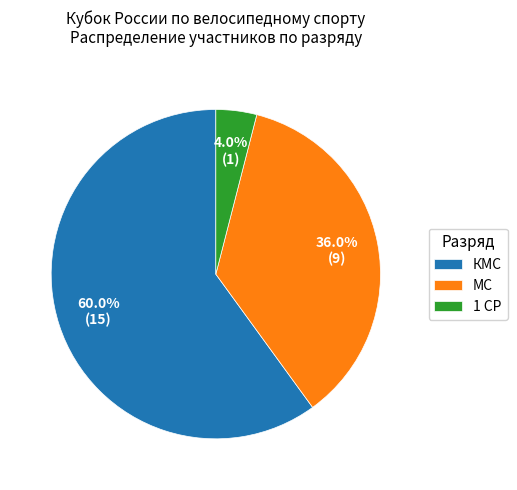

Which category has the biggest portion of the pie?

КМС